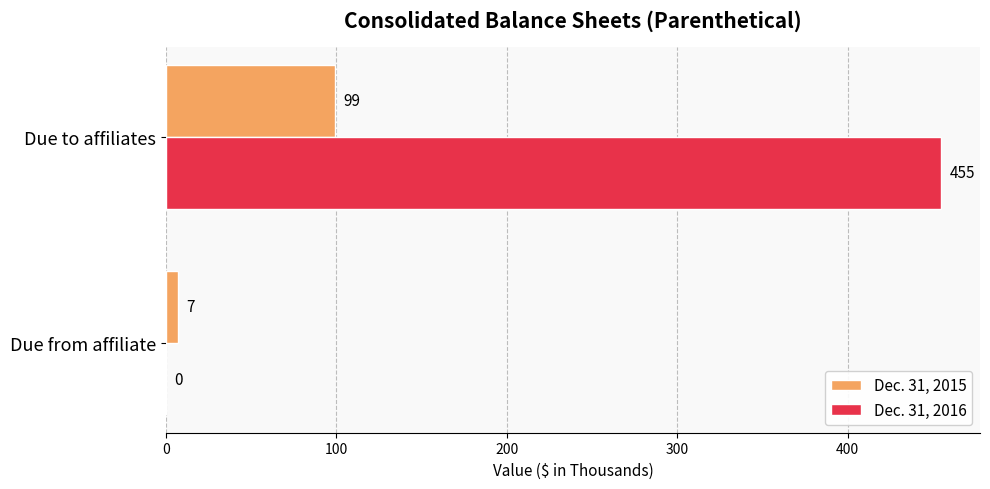

Which series changed the most between Due from affiliate and Due to affiliates?

Dec. 31, 2016